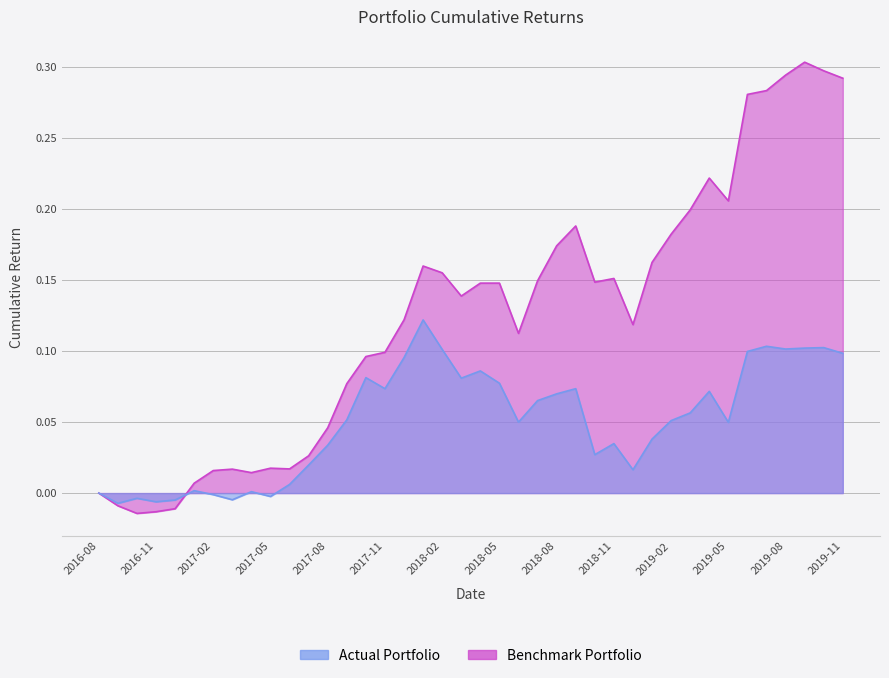

How many interior local peaks does the Benchmark Portfolio series have?

8